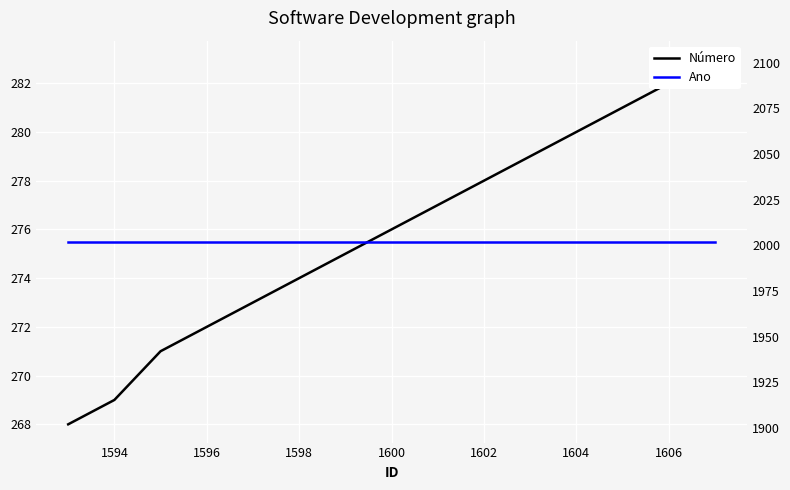

True or false: Número and Ano cross at least once.

False